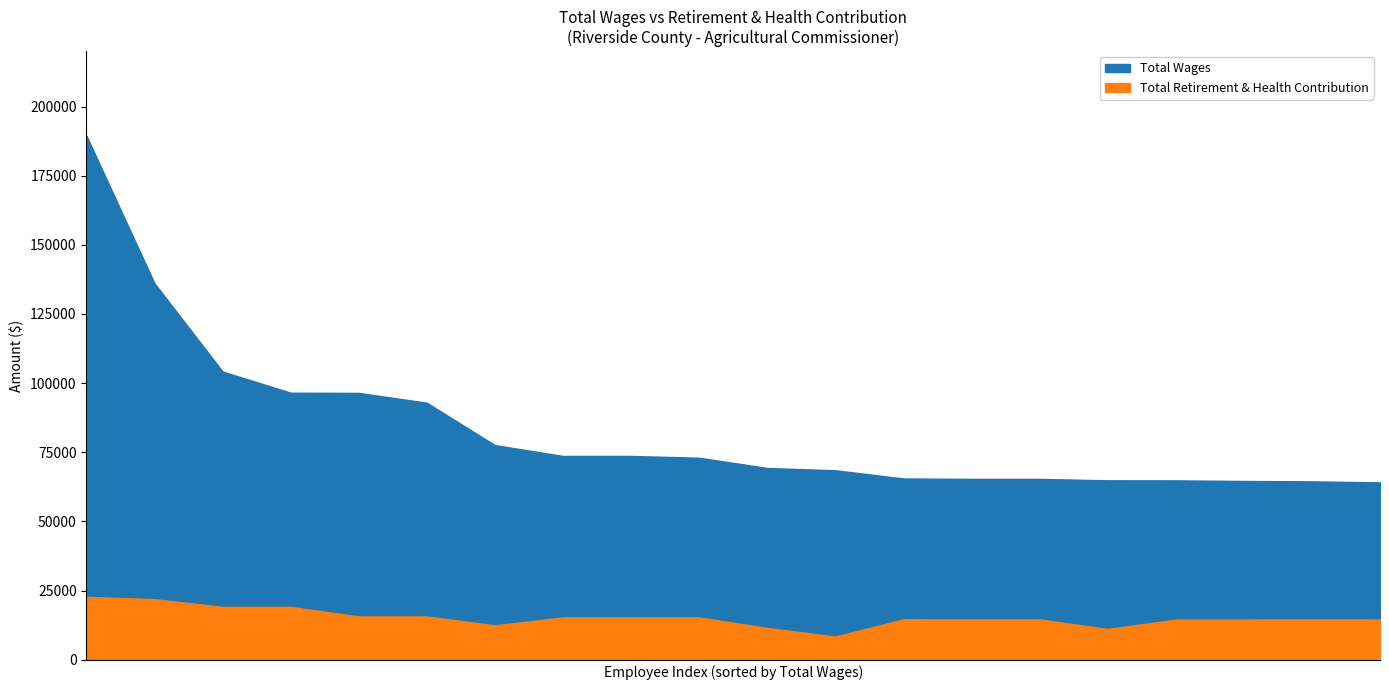

True or false: Total Retirement & Health Contribution and Total Wages intersect in this chart.

False